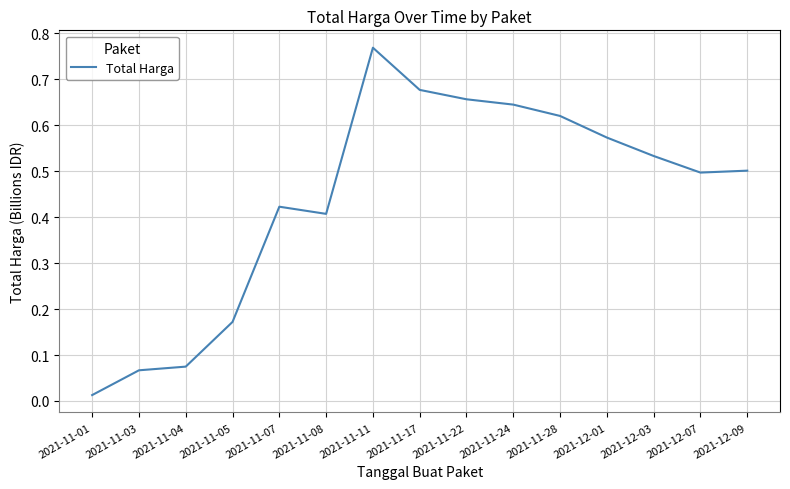

Is this an area chart (filled region under the line)?

No